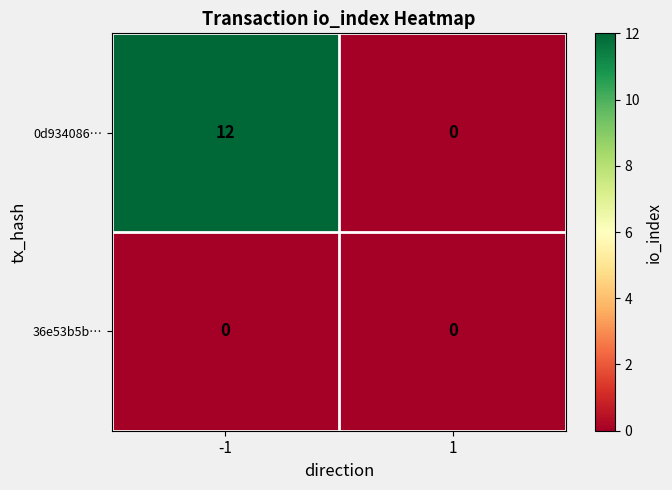

How many series are shown in this chart?

2